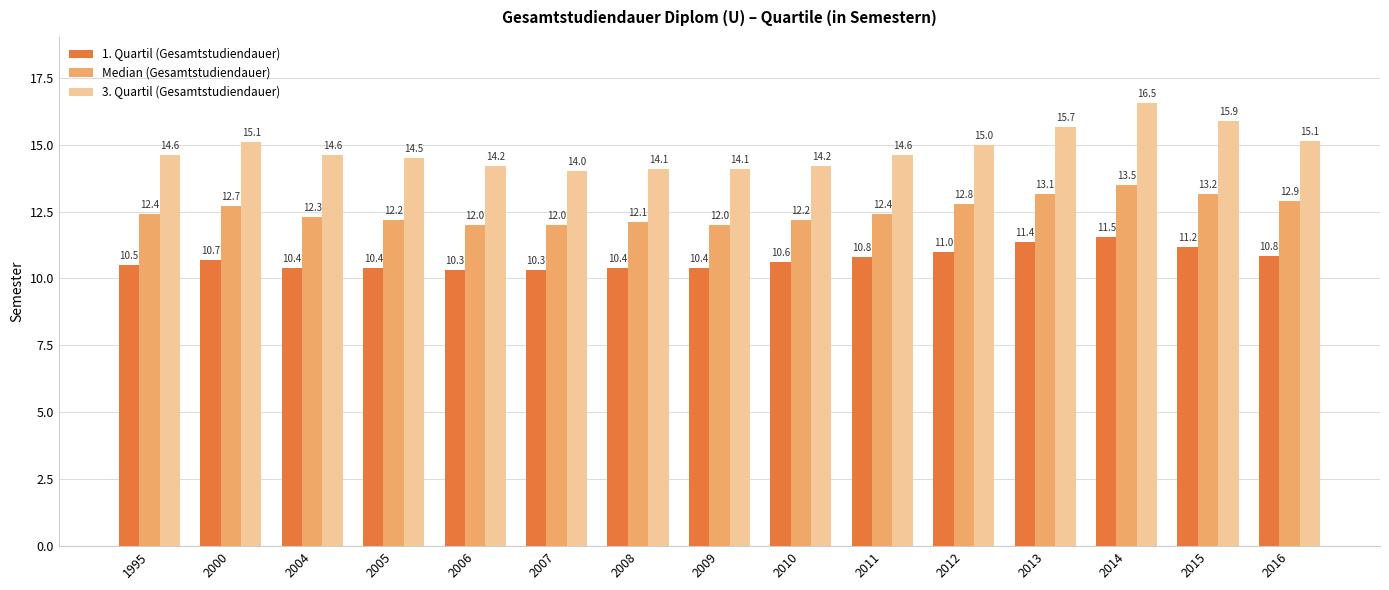

Rank the series at 2013 from highest to lowest value.

3. Quartil (Gesamtstudiendauer), Median (Gesamtstudiendauer), 1. Quartil (Gesamtstudiendauer)